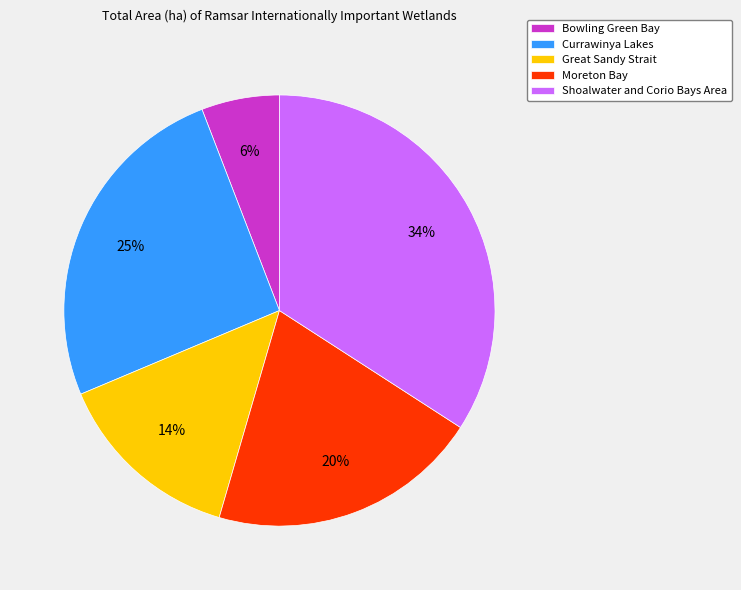

Combined, do Currawinya Lakes and Shoalwater and Corio Bays Area account for over 50%?

Yes